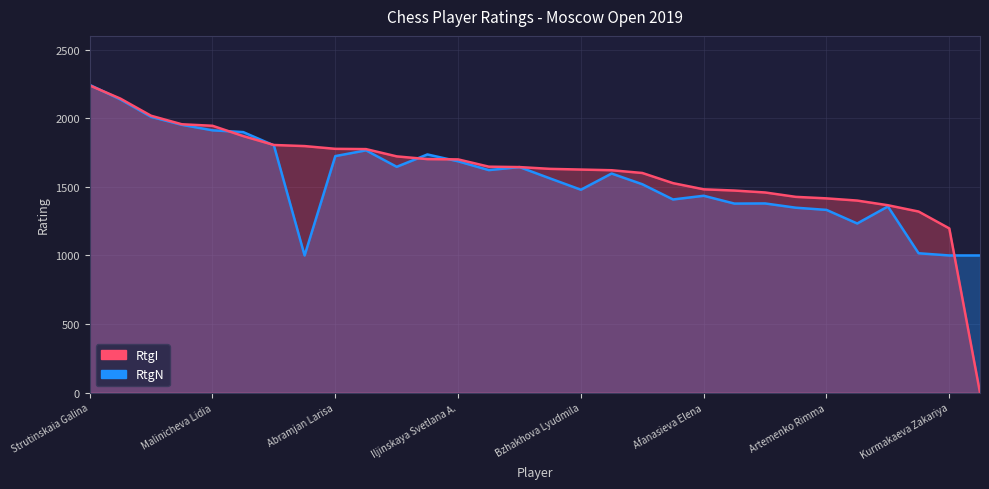

Is it true that RtgI equals 1459 at Kupinskaja Evgeny?

True